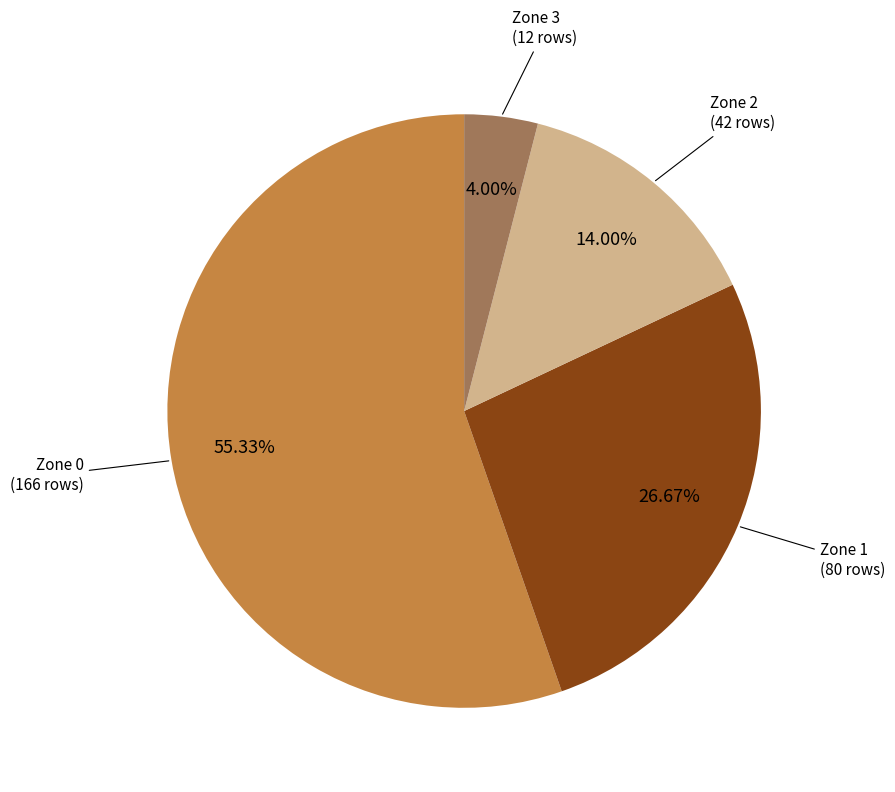

Is there any slice that represents more than half of the pie?

Yes